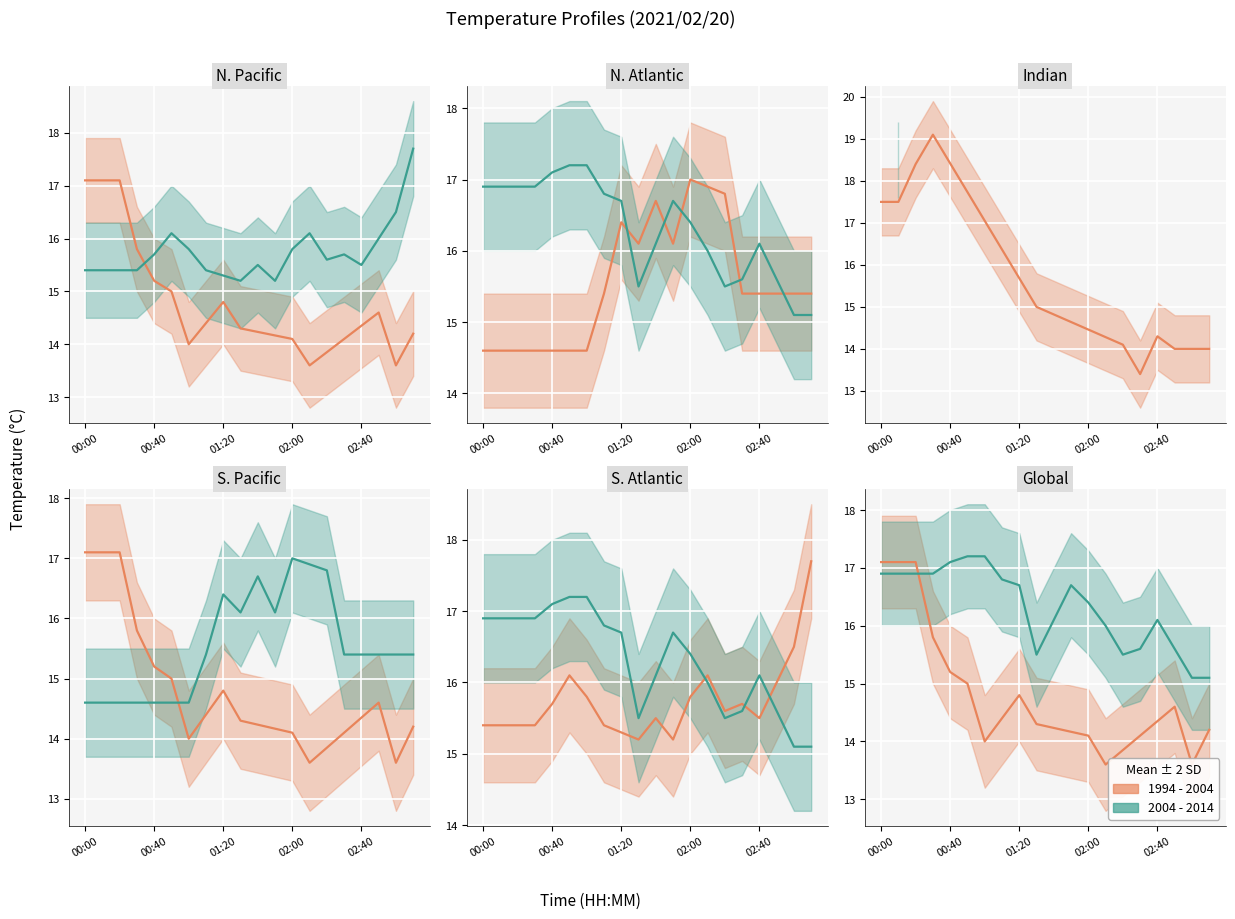

Where is the first local maximum for 1994 - 2004?

01:20